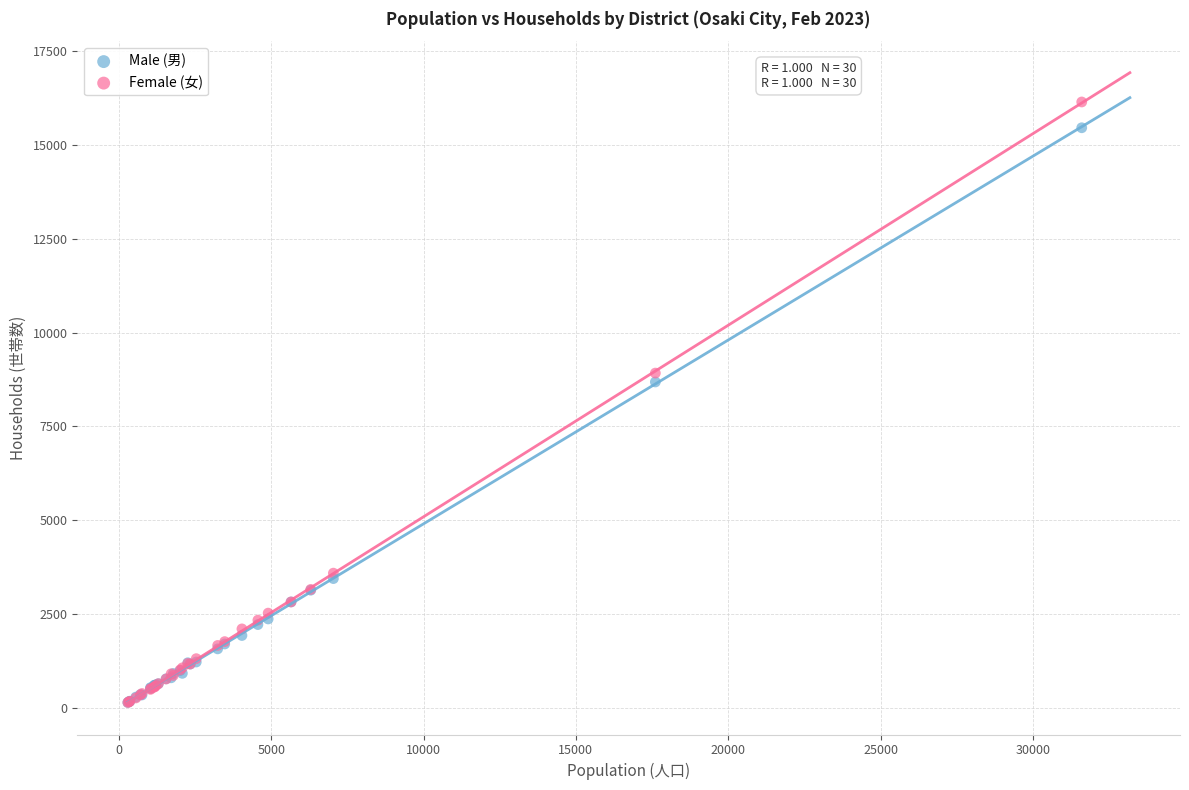

Which series contains the highest Y value?

Female (女)